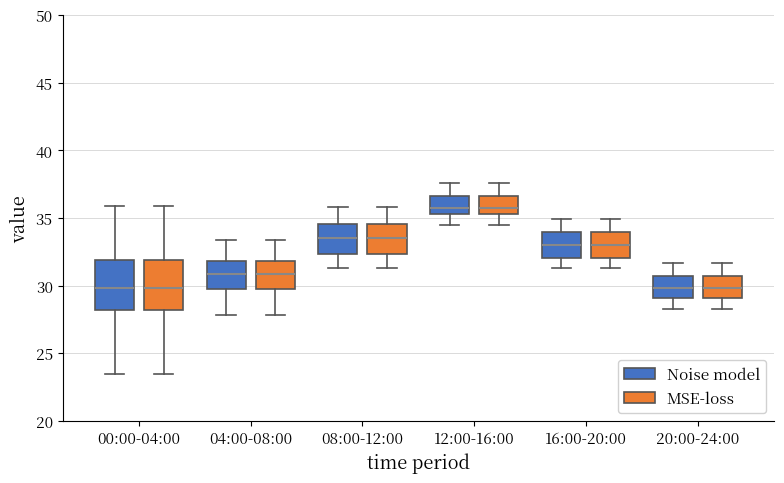

Where does the median line of the box for 16:00-20:00 (MSE-loss) sit on the y-axis? The values are not printed on the chart, so give them approximately, as read against the axis.

33.0